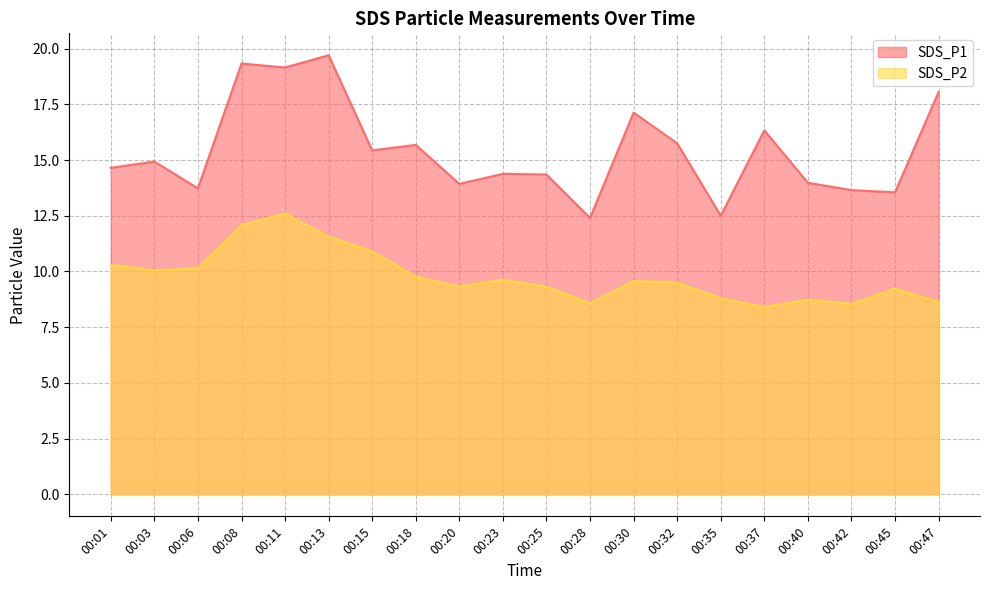

What is the sum of the SDS_P2 values at 00:18 and 00:15?

20.7